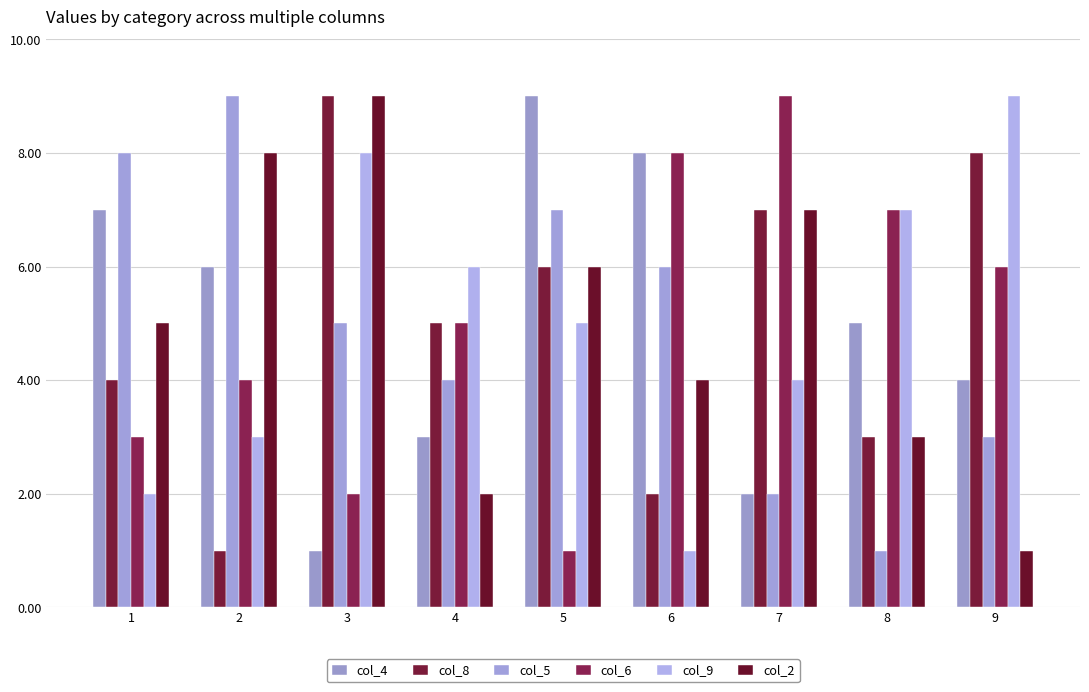

True or false: col_9 has a value of 9 at 9.

True